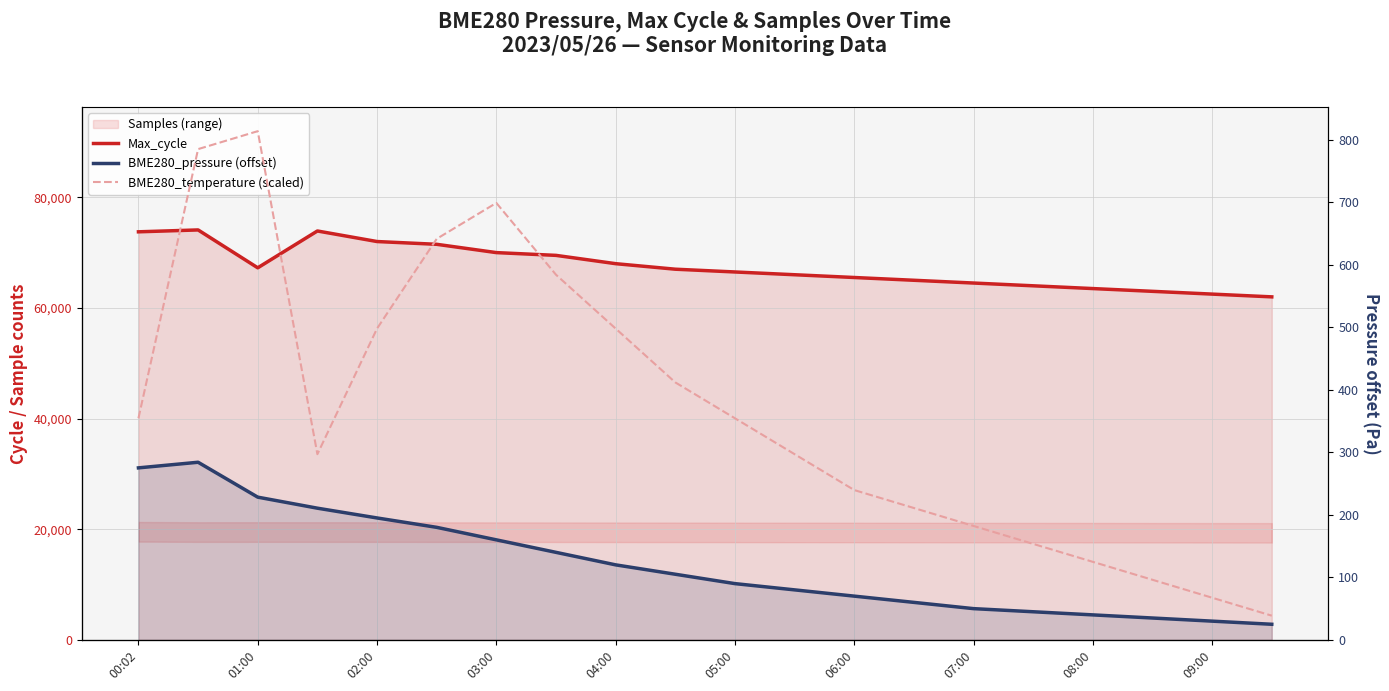

The Max_cycle series shows 25325.8 at 01:00. True or false?

False